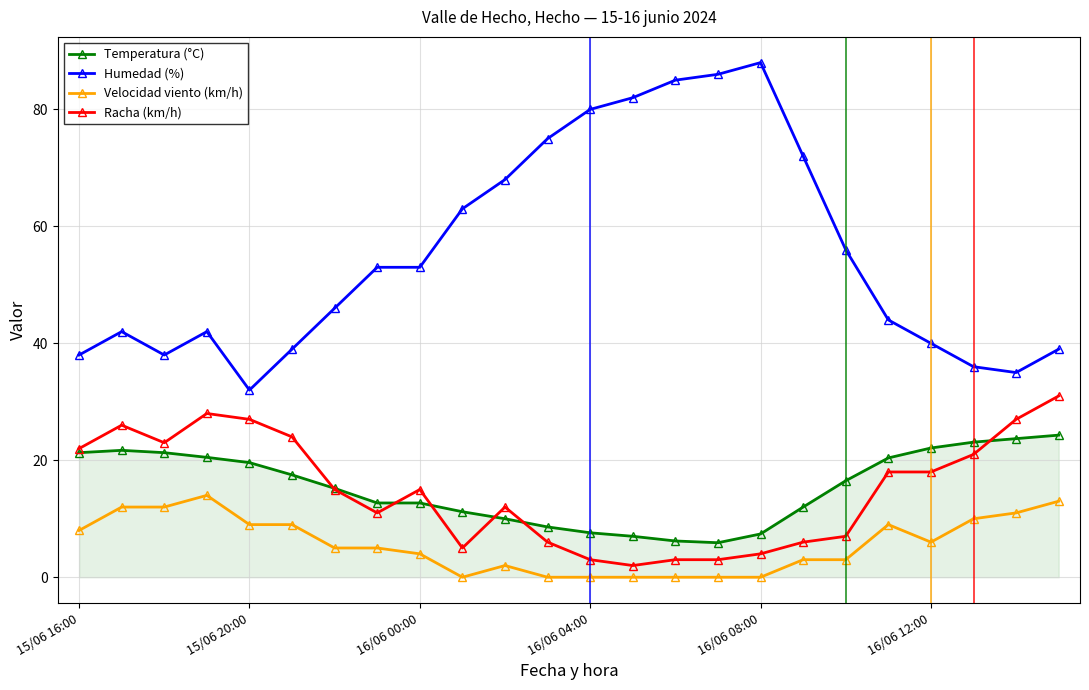

What is the maximum value shown in the chart?

88.0